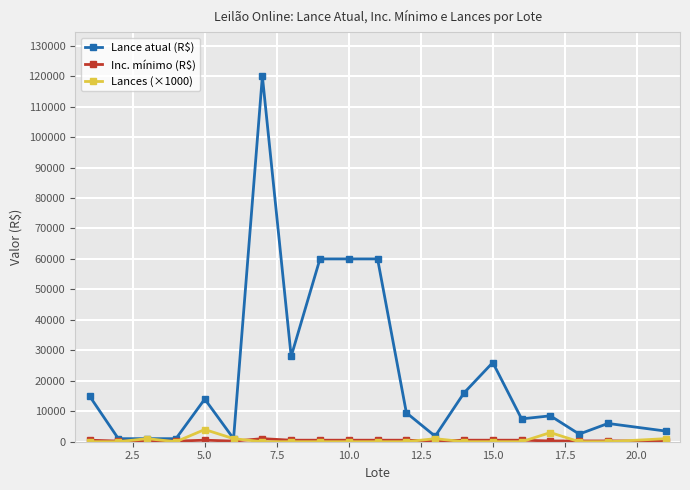

In Lances (×1000), how many points are higher than both neighbors (excluding endpoints)?

4